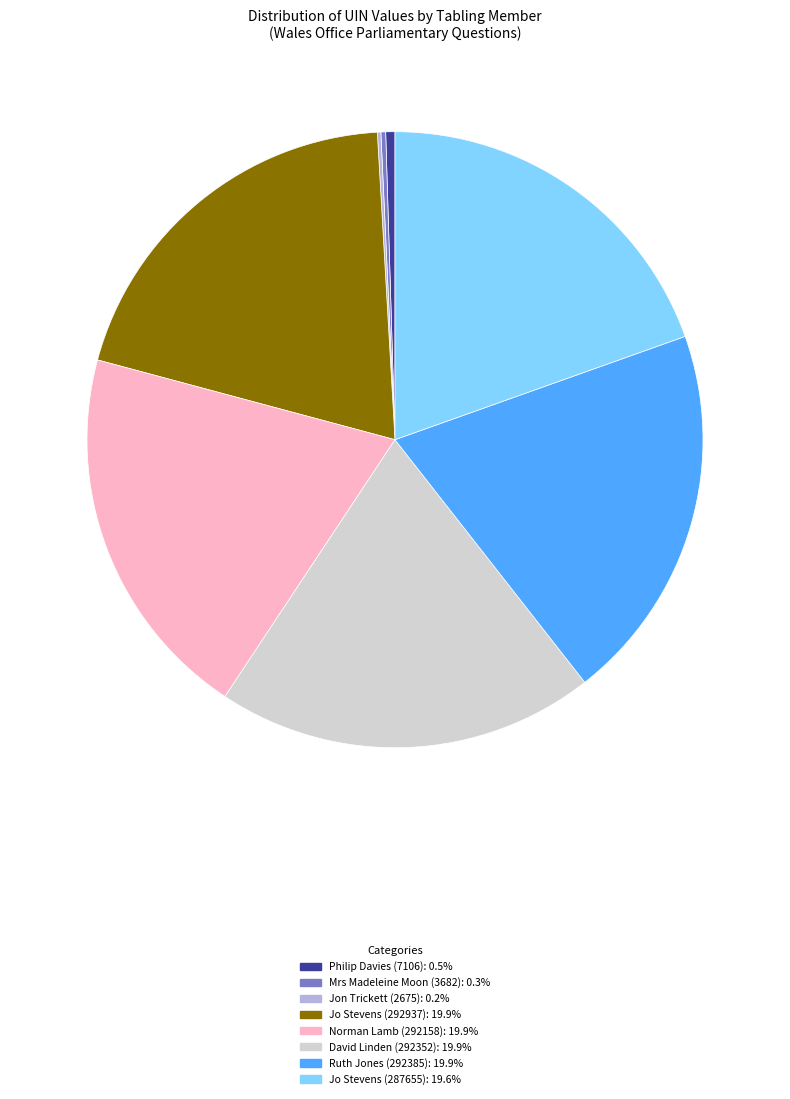

What is the ratio of the value at Jo Stevens (292937) to the value at Philip Davies (7106)?

41.2